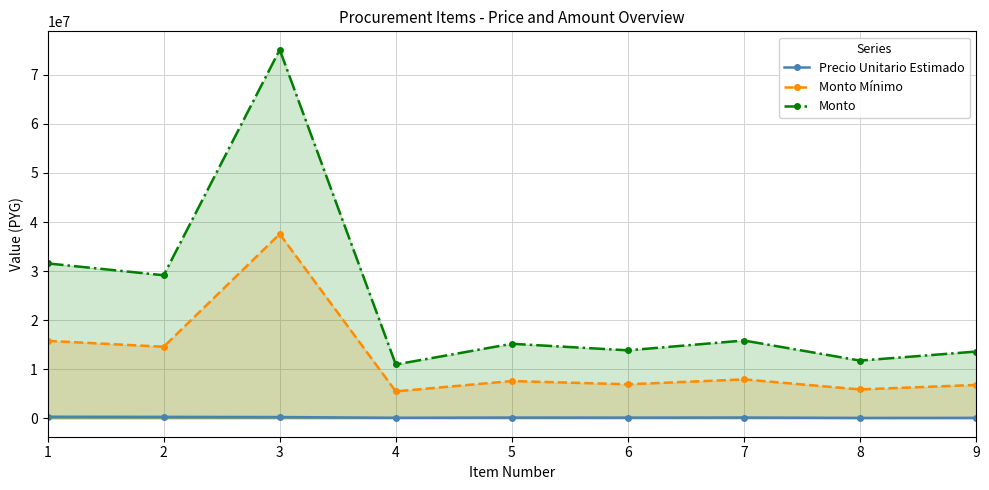

Is it true that Precio Unitario Estimado equals 474753 at 1?

False